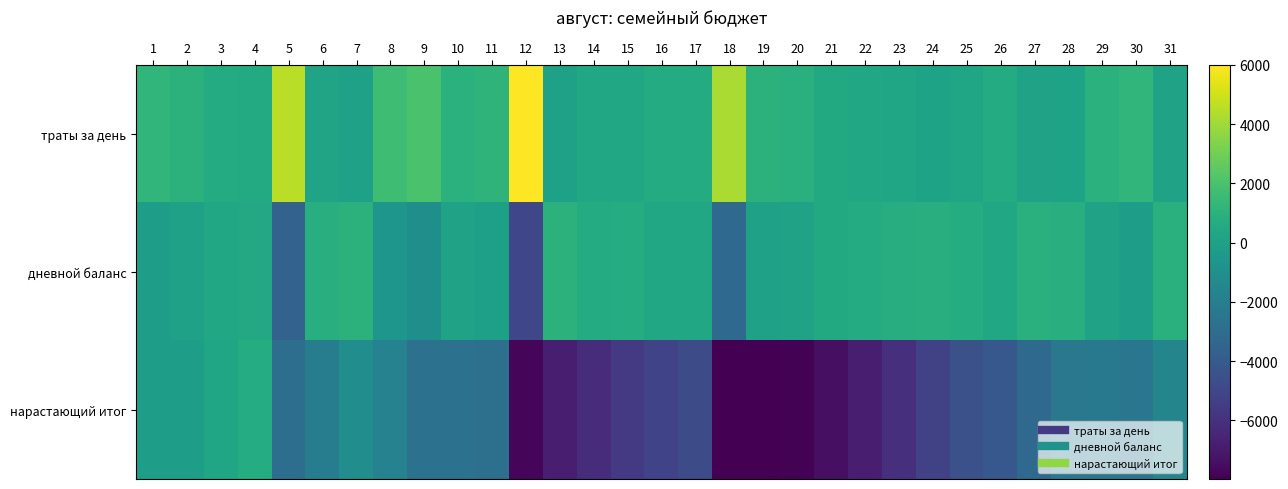

Reading left to right, extract all data points from this chart.

траты за день: 1=1200	2=980	3=600	4=550	5=4580	6=200	7=0	8=1650	9=2000	10=950	11=1100	12=6000	13=20	14=400	15=350	16=600	17=600	18=4200	19=1000	20=900	21=500	22=400	23=285	24=150	25=300	26=600	27=100	28=150	29=950	30=1200	31=100
дневной баланс: 1=-200	2=20	3=400	4=450	5=-3580	6=800	7=1000	8=-650	9=-1000	10=50	11=-100	12=-5000	13=980	14=600	15=650	16=400	17=400	18=-3200	19=0	20=100	21=500	22=600	23=715	24=850	25=700	26=400	27=900	28=850	29=50	30=-200	31=900
нарастающий итог: 1=-200	2=-180	3=220	4=670	5=-2910	6=-2110	7=-1110	8=-1760	9=-2760	10=-2710	11=-2810	12=-7810	13=-6830	14=-6230	15=-5580	16=-5180	17=-4780	18=-7980	19=-7980	20=-7880	21=-7380	22=-6780	23=-6065	24=-5215	25=-4515	26=-4115	27=-3215	28=-2365	29=-2315	30=-2515	31=-1615